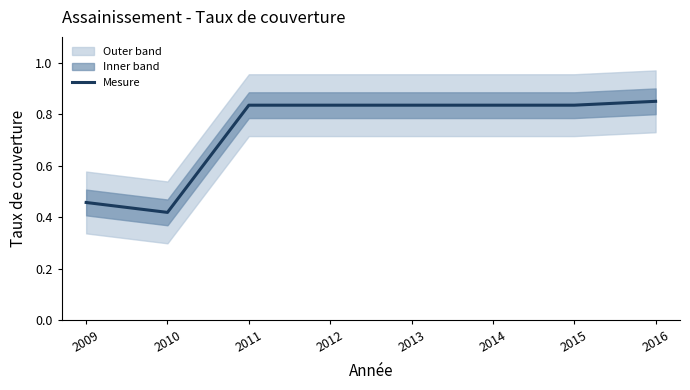

Rank the categories by value from lowest to highest.

2010, 2009, 2011, 2012, 2013, 2014, 2015, 2016